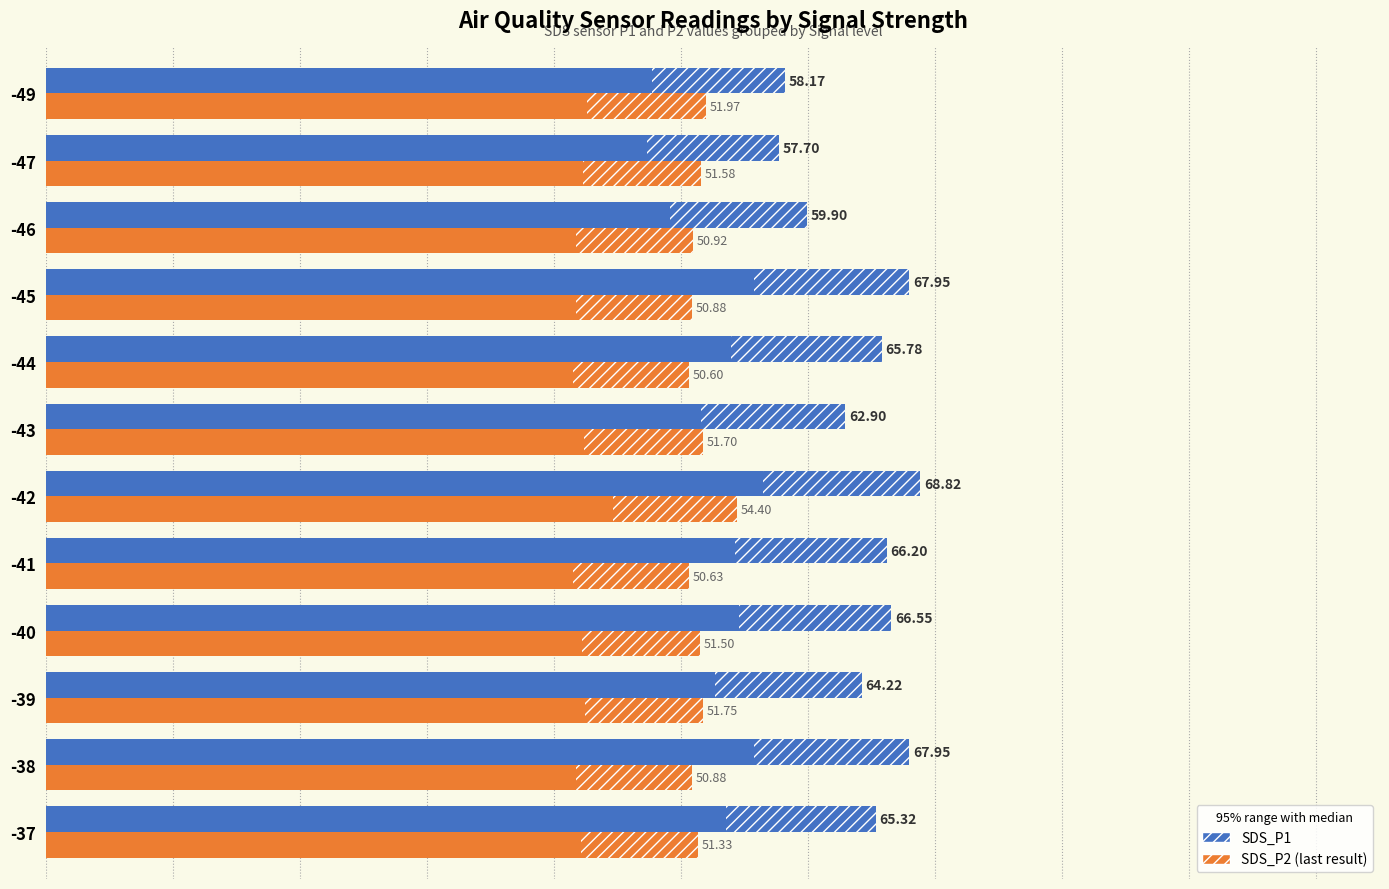

What is the spread (max minus min) of values at -39?

12.5